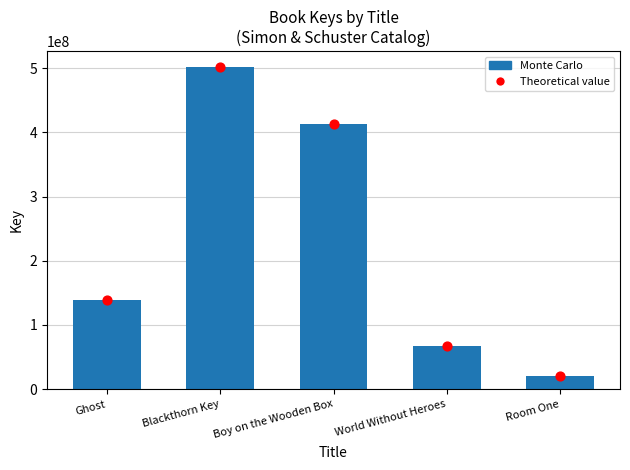

Which series reaches the minimum Y coordinate?

Monte Carlo